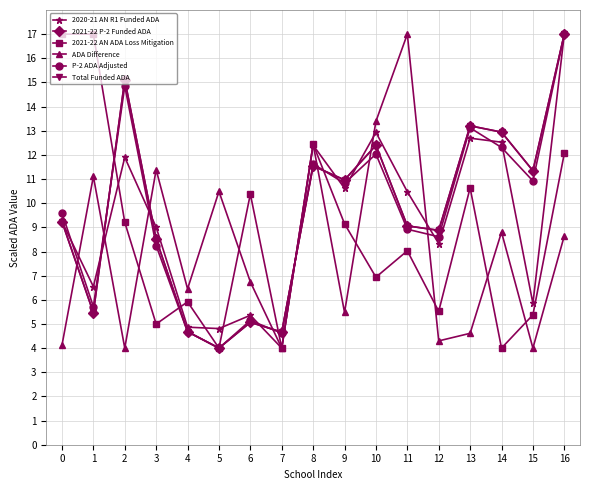

True or false: ADA Difference has a value of 4.0 at 2.

True